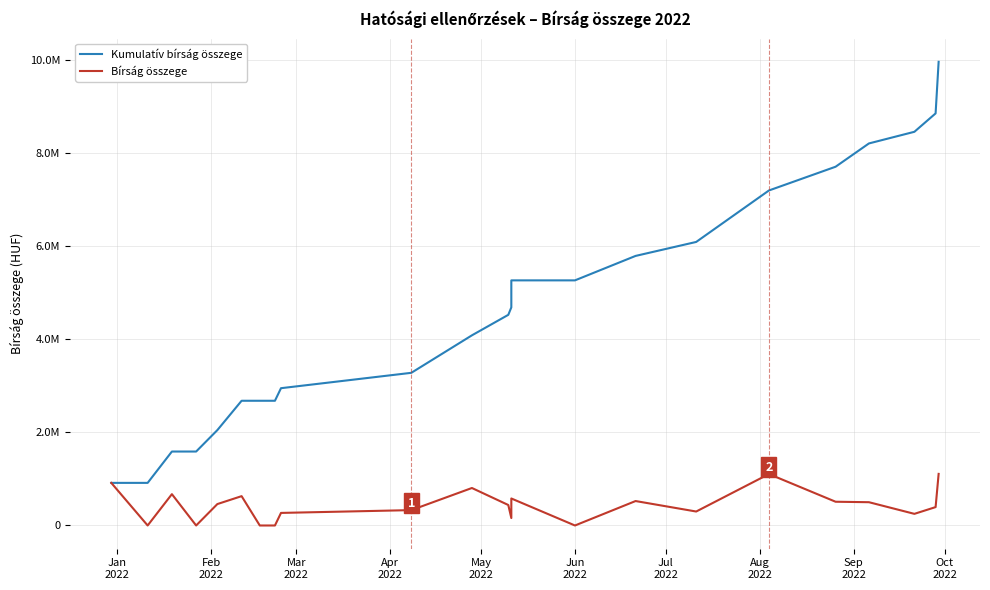

How many data points in Kumulatív bírság összege are less than 4523000?

11